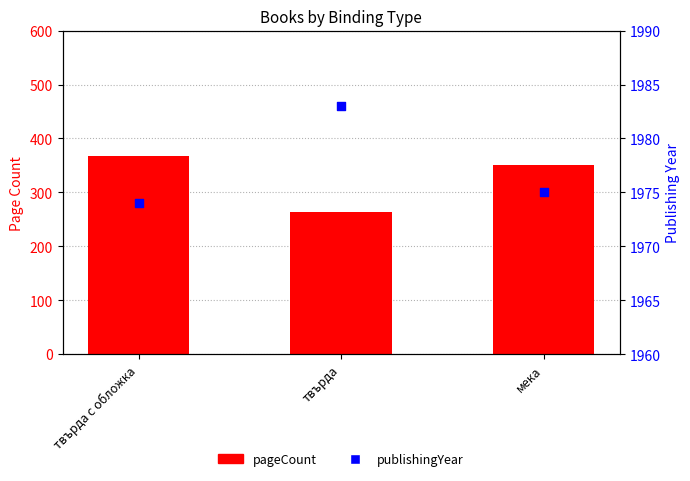

Is the value of pageCount at твърда с обложка greater than the value of publishingYear at твърда с обложка?

No